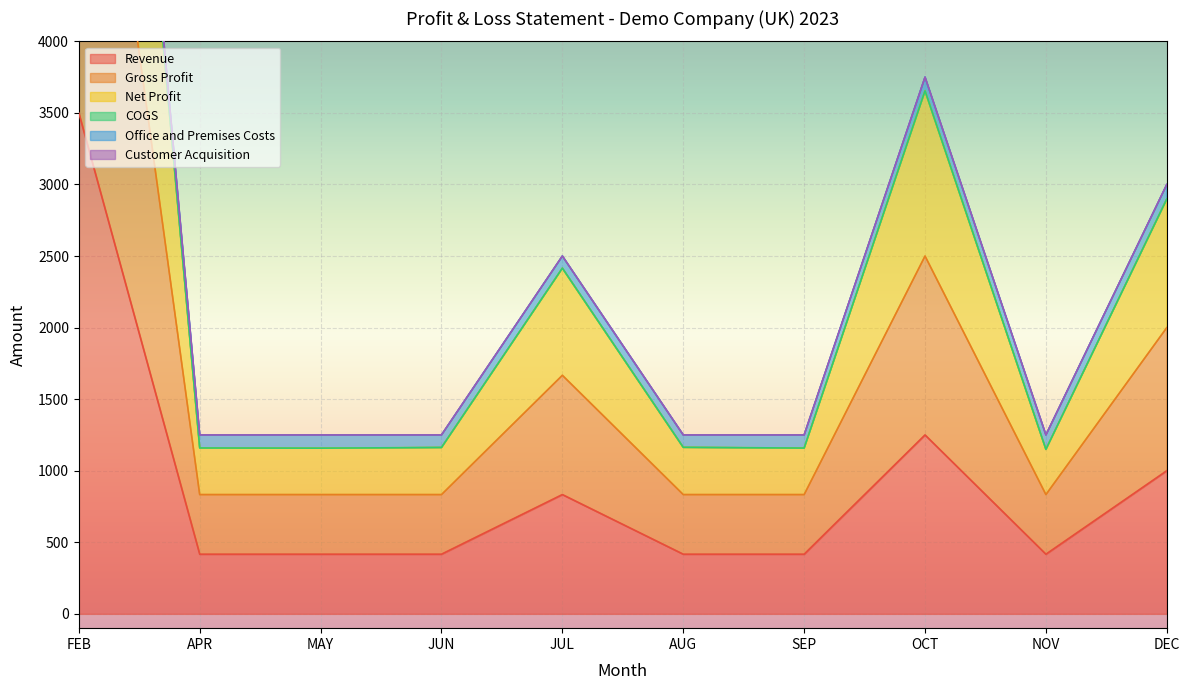

Is it true that Revenue equals 560.4 at JUN?

False